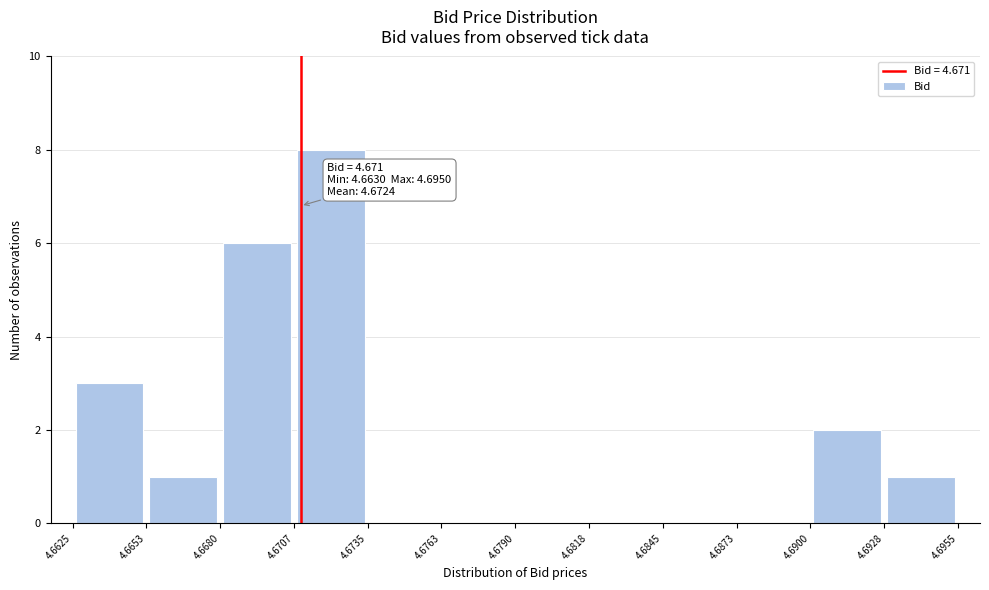

Which range on the x-axis has the tallest bar?

4.6707 to 4.6735